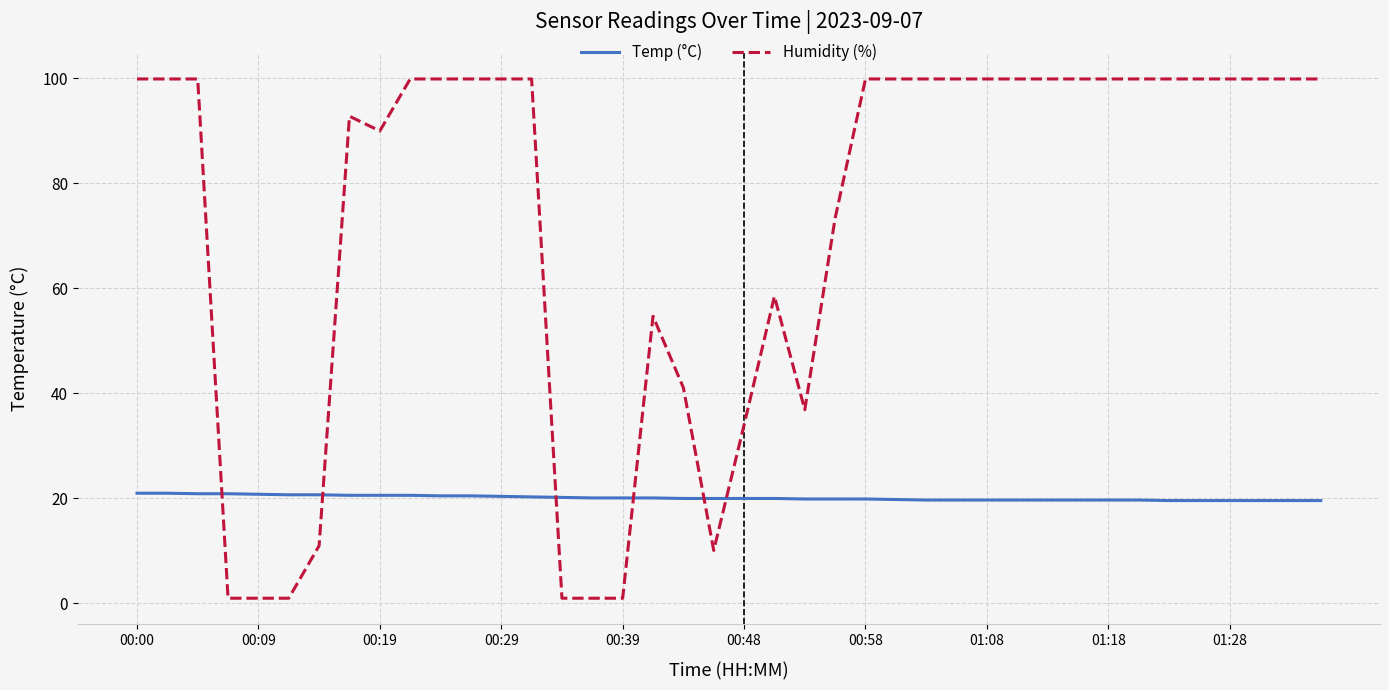

Rank the series by their maximum value, from highest to lowest.

Humidity (%), Temp (°C)